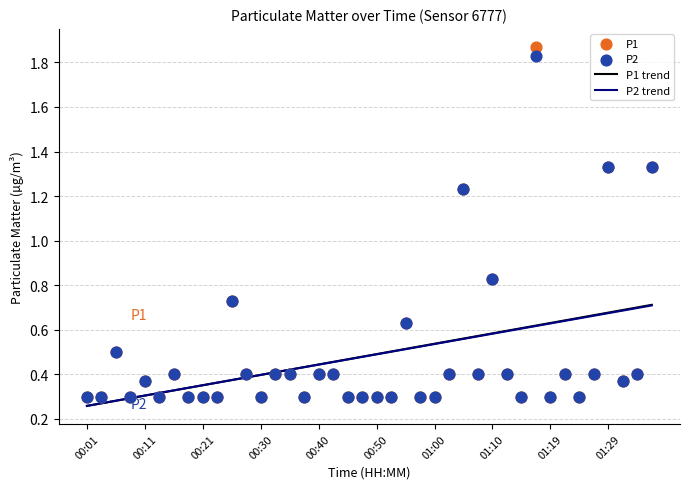

What is the total value across all series at 10?

2.2